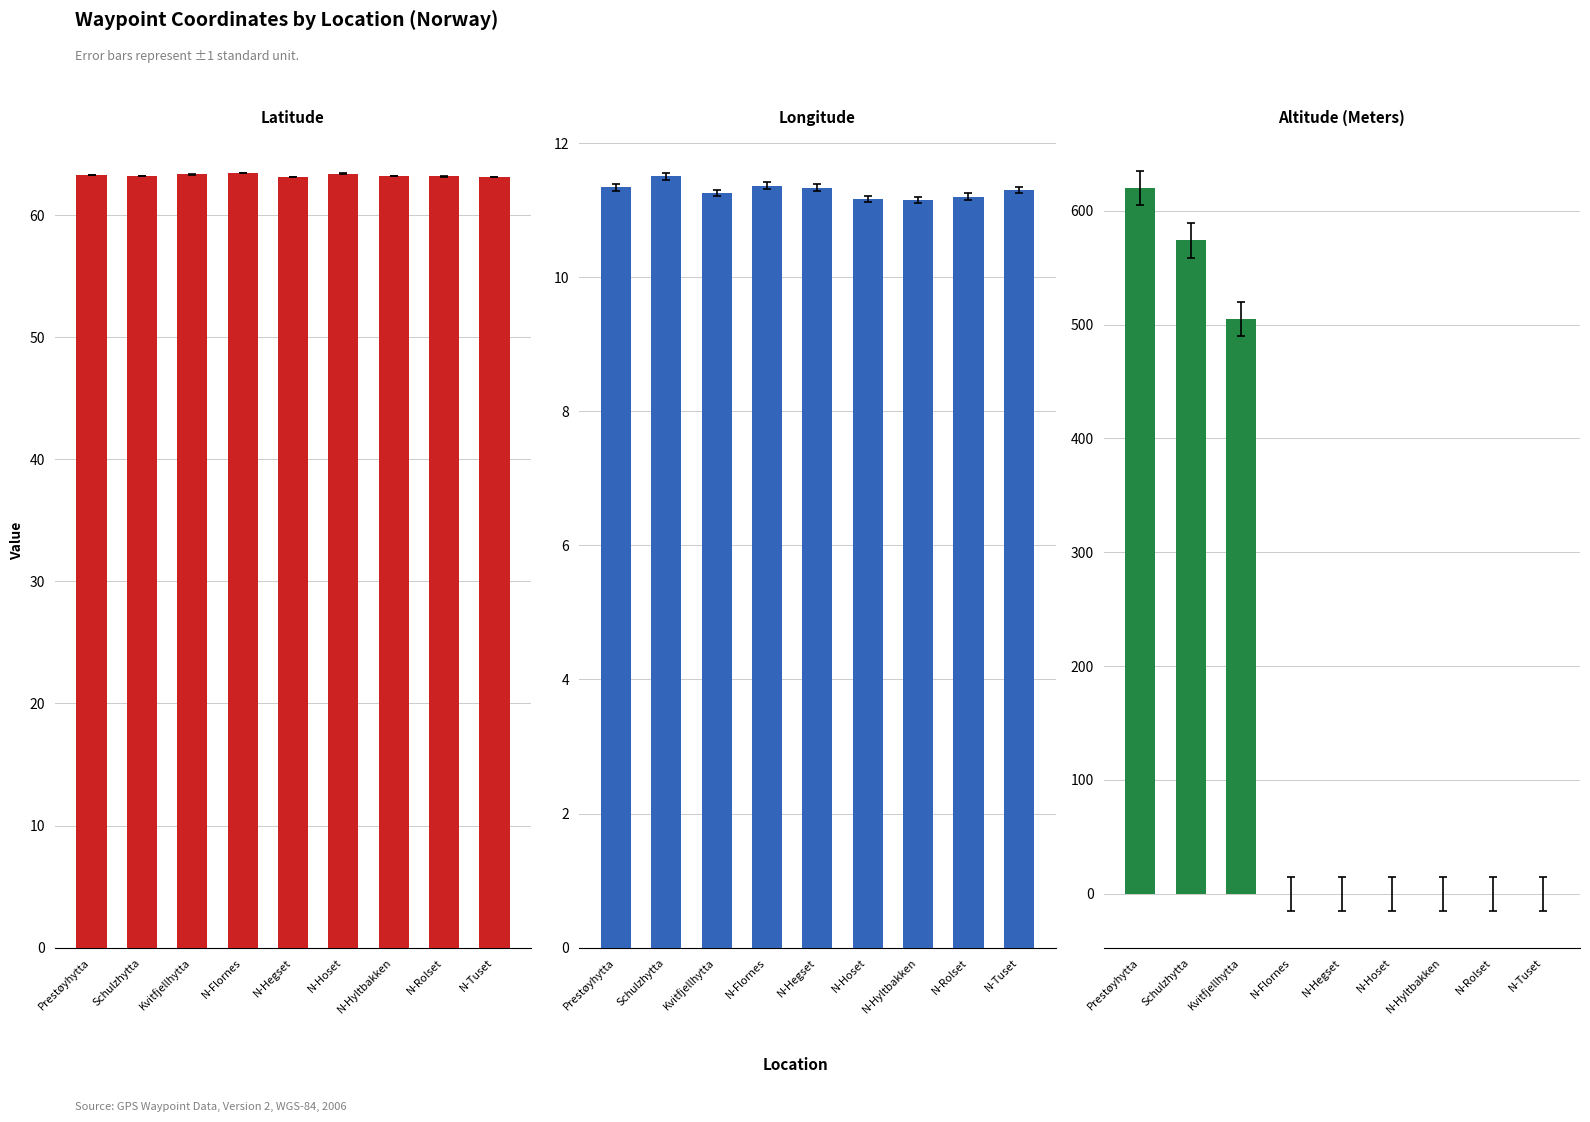

How many Latitude values are between 63 and 64?

9